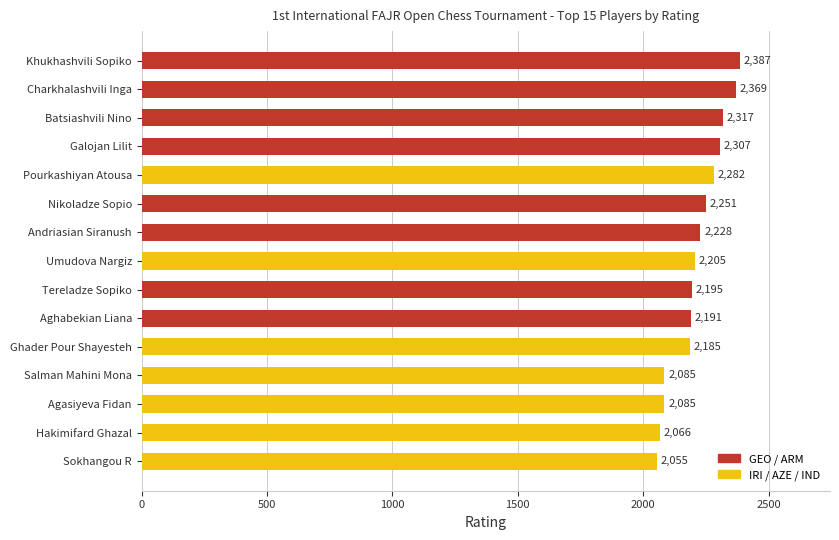

Reading top to bottom, extract all data points from this chart.

Khukhashvili Sopiko=2387	Charkhalashvili Inga=2369	Batsiashvili Nino=2317	Galojan Lilit=2307	Pourkashiyan Atousa=2282	Nikoladze Sopio=2251	Andriasian Siranush=2228	Umudova Nargiz=2205	Tereladze Sopiko=2195	Aghabekian Liana=2191	Ghader Pour Shayesteh=2185	Salman Mahini Mona=2085	Agasiyeva Fidan=2085	Hakimifard Ghazal=2066	Sokhangou R=2055